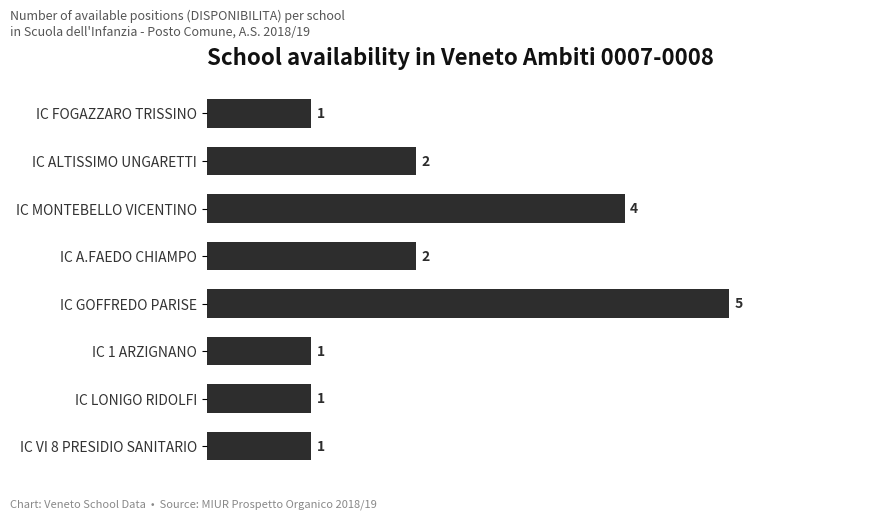

What is the maximum value shown in the chart?

5